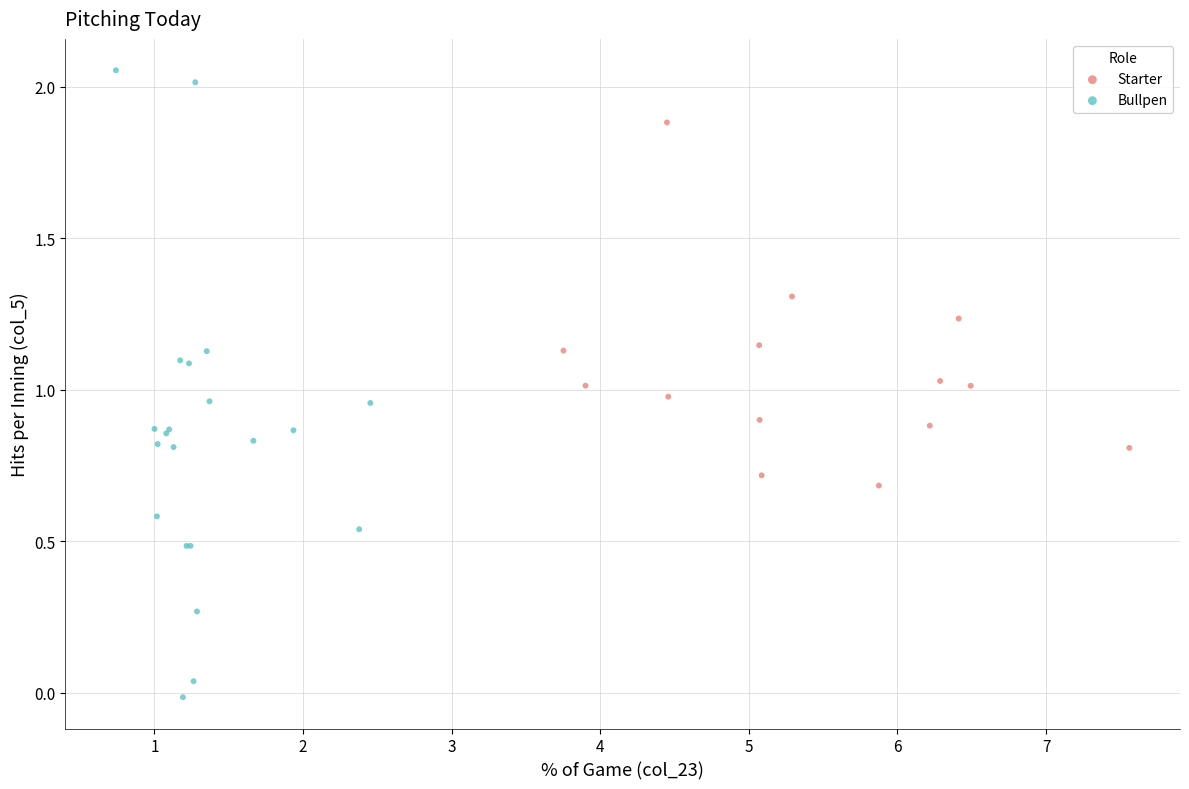

Which series reaches the maximum Y coordinate?

Bullpen